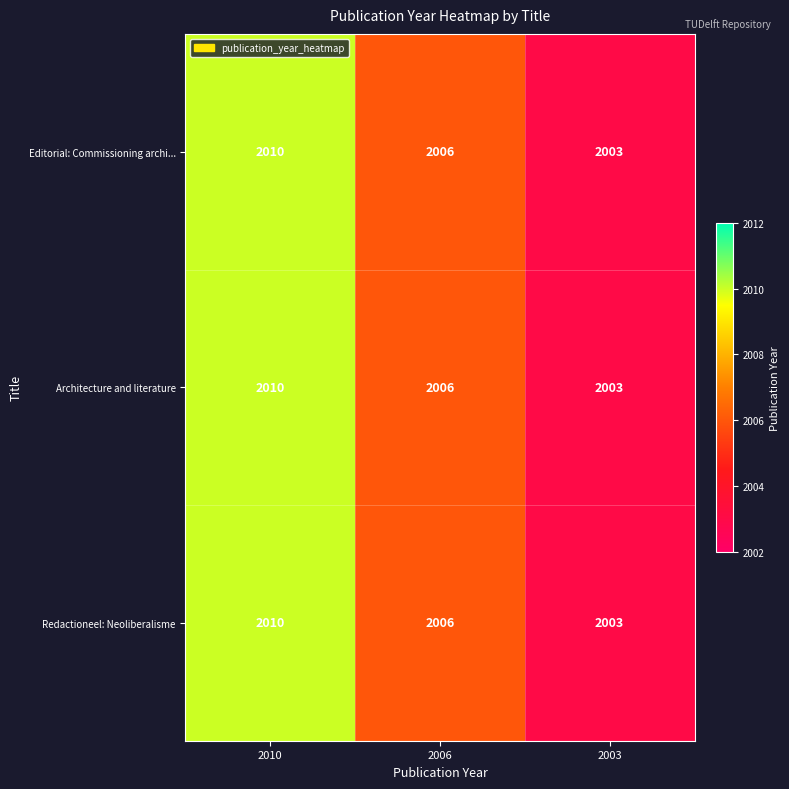

At which category is the sum across all series the highest?

2010